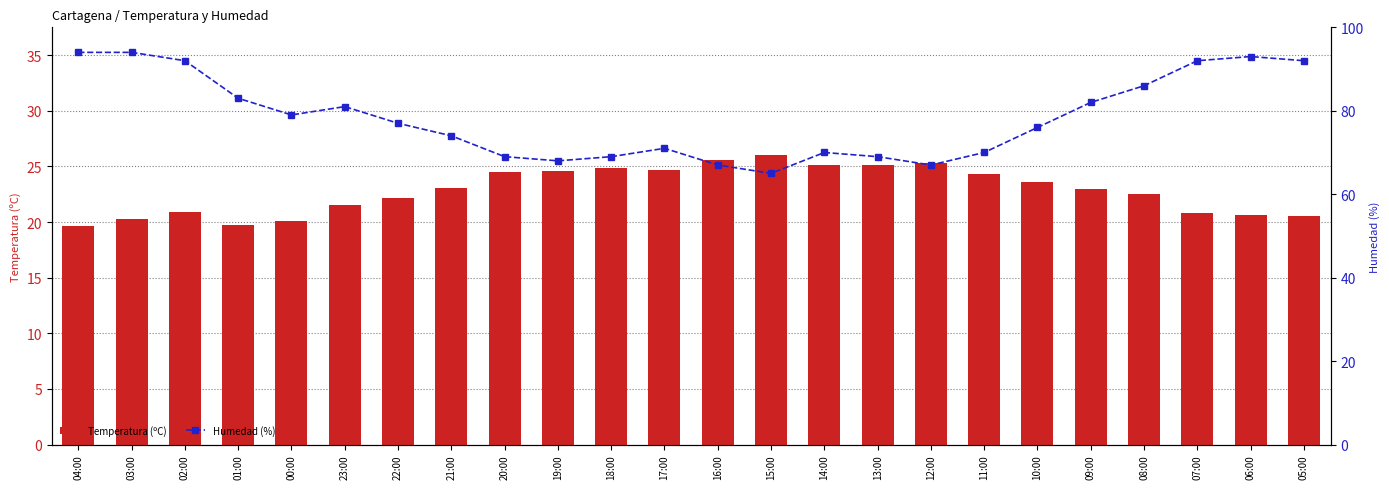

Does the chart contain stacked bars?

No